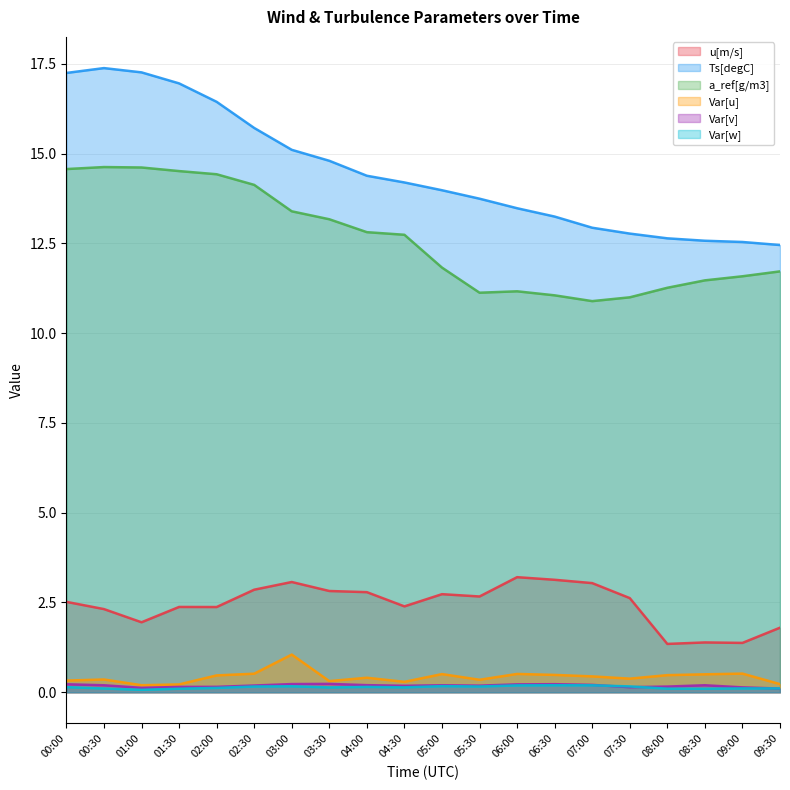

List the series in order of their peak value, lowest first.

Var[w], Var[v], Var[u], u[m/s], a_ref[g/m3], Ts[degC]